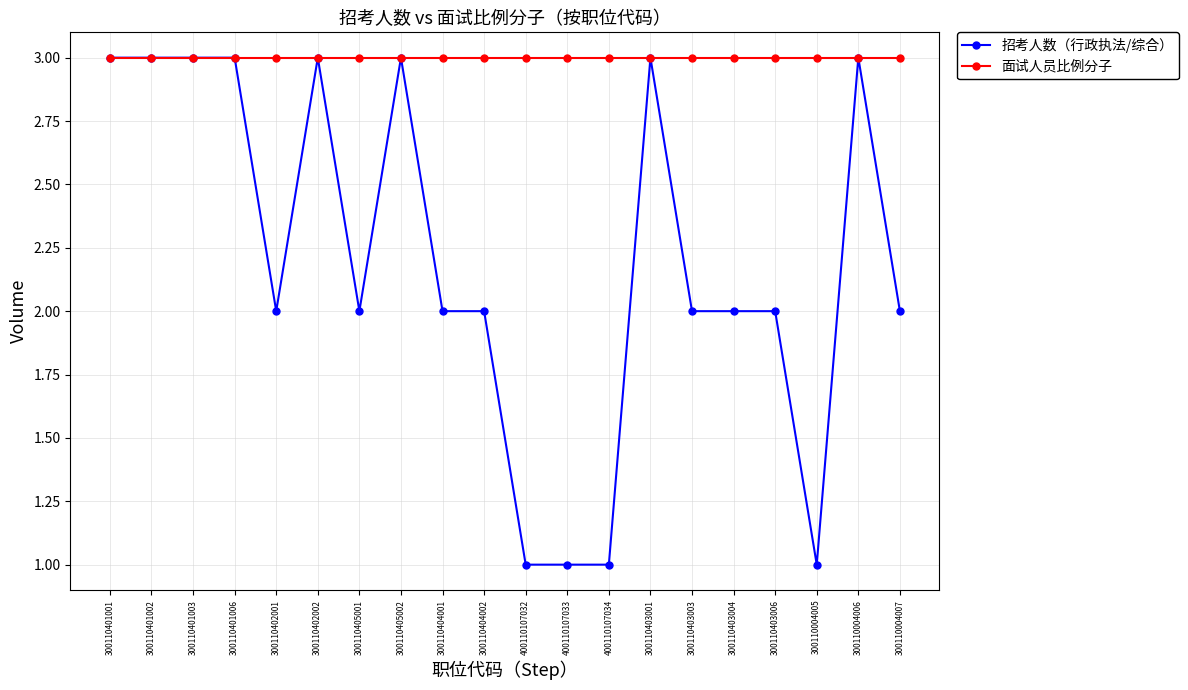

What is the highest value of the 面试人员比例分子 series?

3